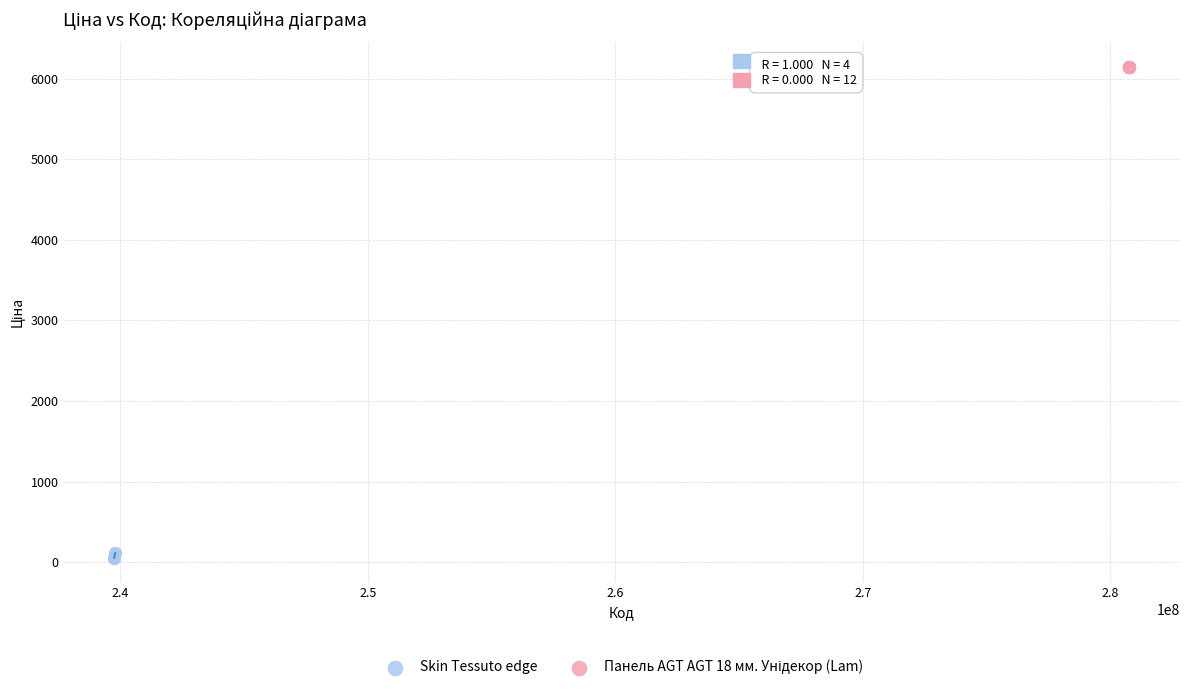

Which series contains the lowest Y value?

Skin Tessuto edge